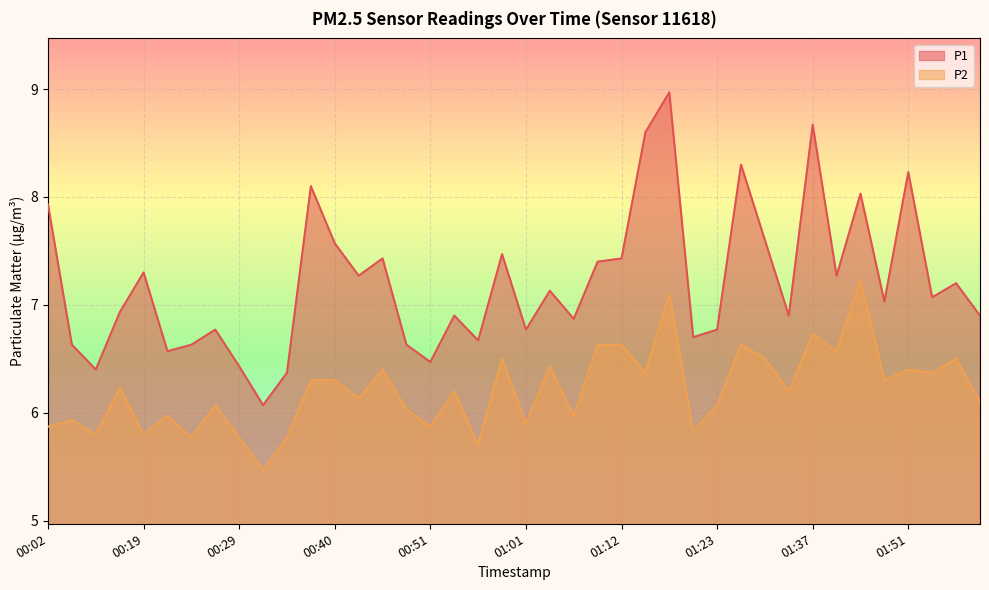

Reading left to right, list all the values displayed in this chart.

P1: 00:02=7.9	00:11=6.6	00:13=6.4	00:16=6.9	00:19=7.3	00:21=6.6	00:24=6.6	00:27=6.8	00:29=6.4	00:32=6.1	00:34=6.4	00:37=8.1	00:40=7.6	00:43=7.3	00:45=7.4	00:48=6.6	00:51=6.5	00:53=6.9	00:56=6.7	00:59=7.5	01:01=6.8	01:04=7.1	01:07=6.9	01:09=7.4	01:12=7.4	01:15=8.6	01:17=9.0	01:20=6.7	01:23=6.8	01:29=8.3	01:32=7.6	01:34=6.9	01:37=8.7	01:40=7.3	01:45=8.0	01:48=7.0	01:51=8.2	01:53=7.1	01:56=7.2	02:01=6.9
P2: 00:02=5.9	00:11=5.9	00:13=5.8	00:16=6.2	00:19=5.8	00:21=6.0	00:24=5.8	00:27=6.1	00:29=5.8	00:32=5.5	00:34=5.8	00:37=6.3	00:40=6.3	00:43=6.1	00:45=6.4	00:48=6.0	00:51=5.9	00:53=6.2	00:56=5.7	00:59=6.5	01:01=5.9	01:04=6.4	01:07=6.0	01:09=6.6	01:12=6.6	01:15=6.4	01:17=7.1	01:20=5.8	01:23=6.1	01:29=6.6	01:32=6.5	01:34=6.2	01:37=6.7	01:40=6.6	01:45=7.2	01:48=6.3	01:51=6.4	01:53=6.4	01:56=6.5	02:01=6.1